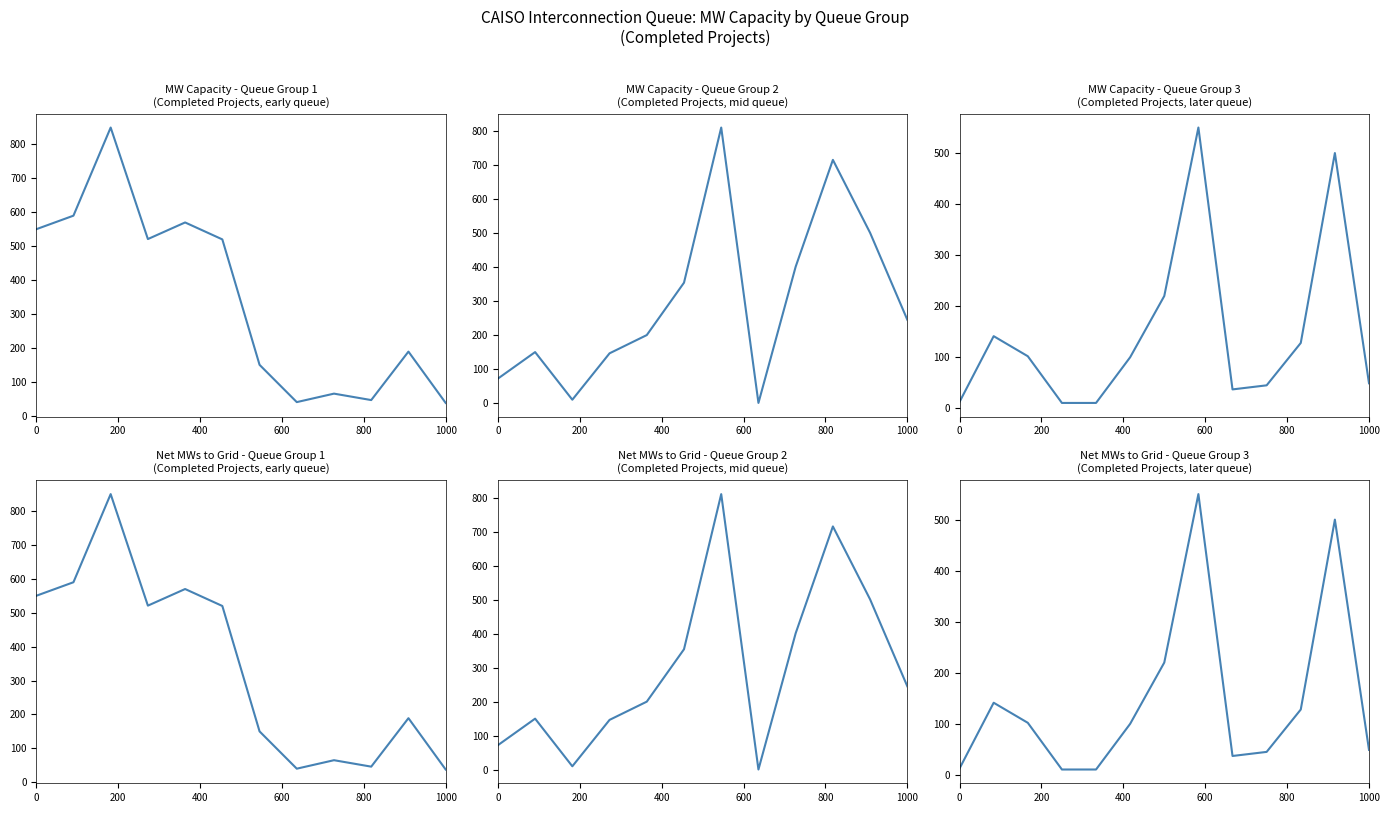

True or false: MW-1 (Net MWs) and Net MWs to Grid intersect in this chart.

False